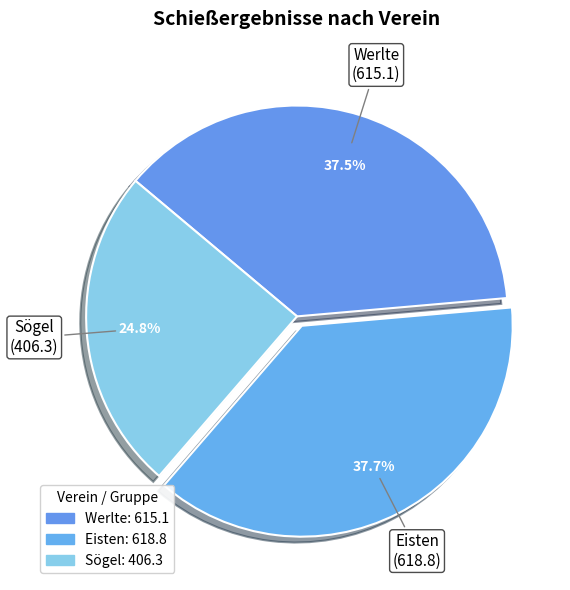

Between Sögel and Eisten, which is larger?

Eisten